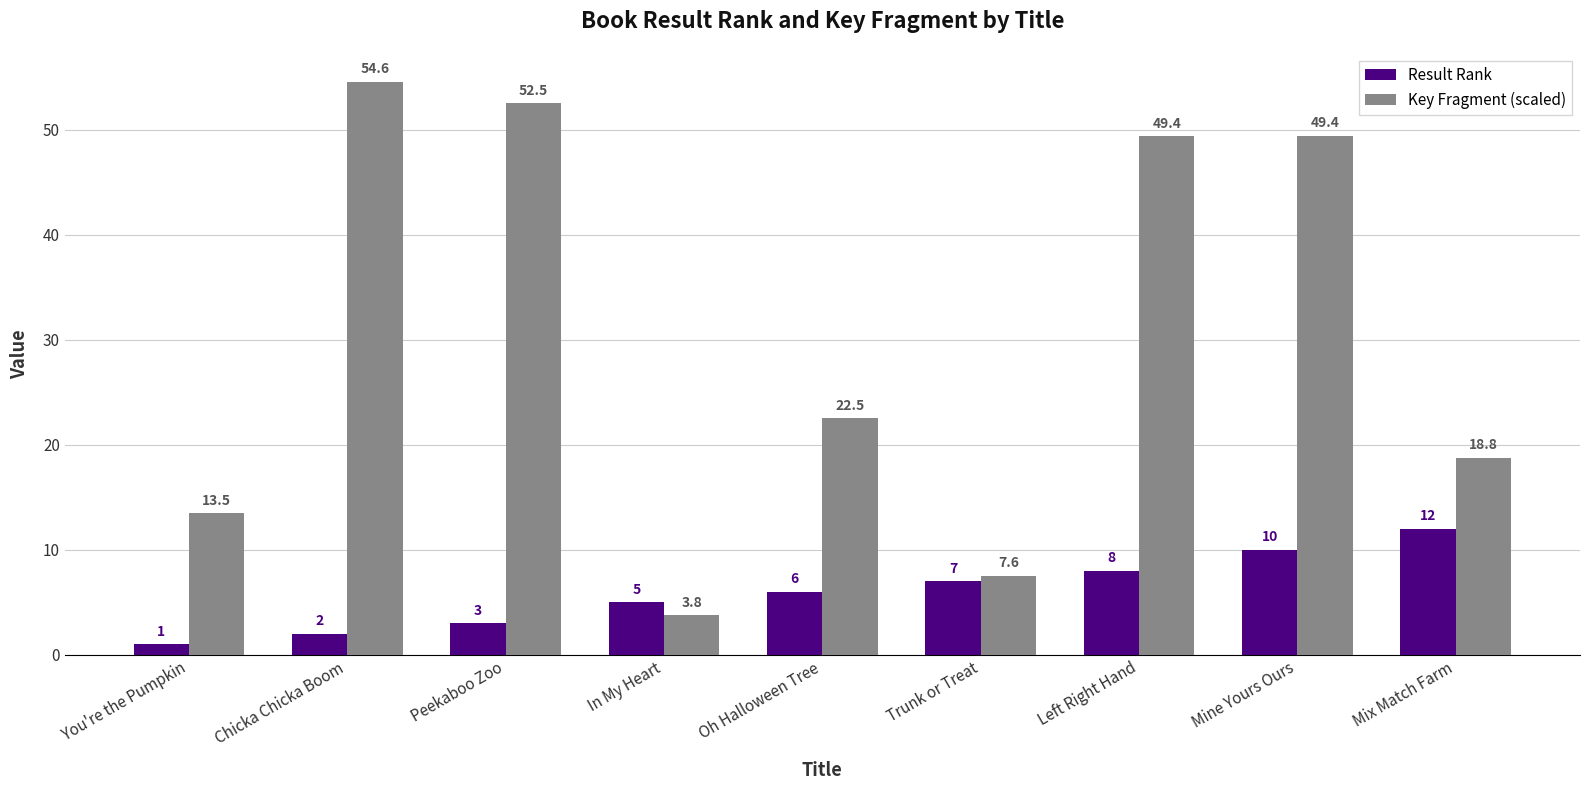

Where is Key Fragment (scaled) nearest to the value 29?

Oh Halloween Tree